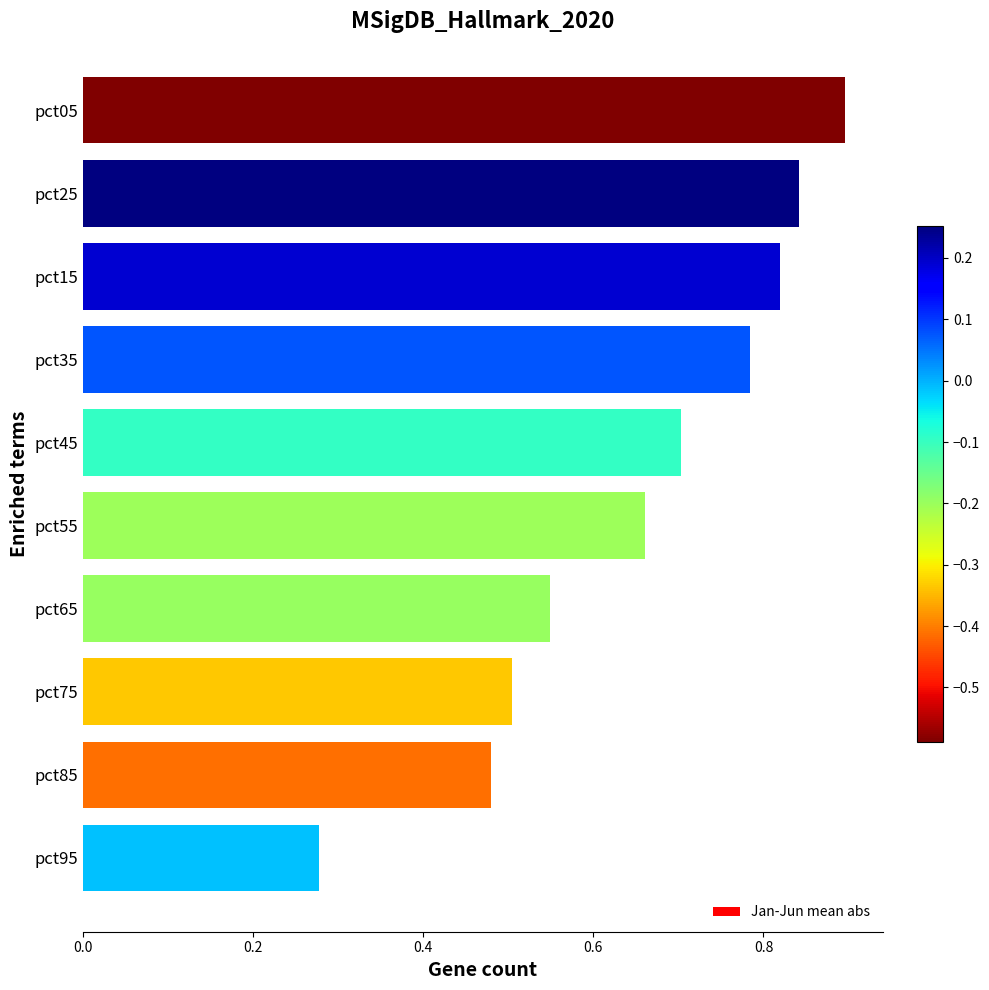

How many categories are shown in the chart?

10